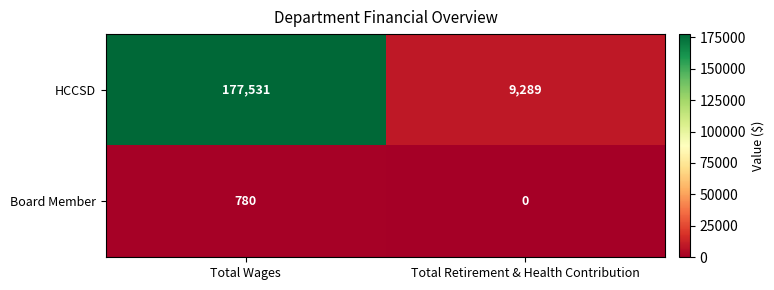

Is it true that HCCSD equals 307476 at Total Wages?

False